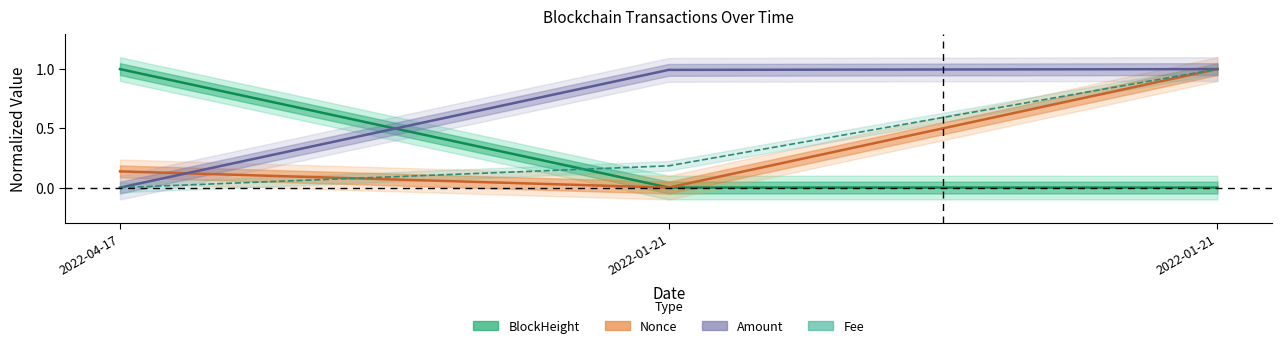

Rank the series at 2022-01-21 from highest to lowest value.

Amount, Fee, BlockHeight, Nonce